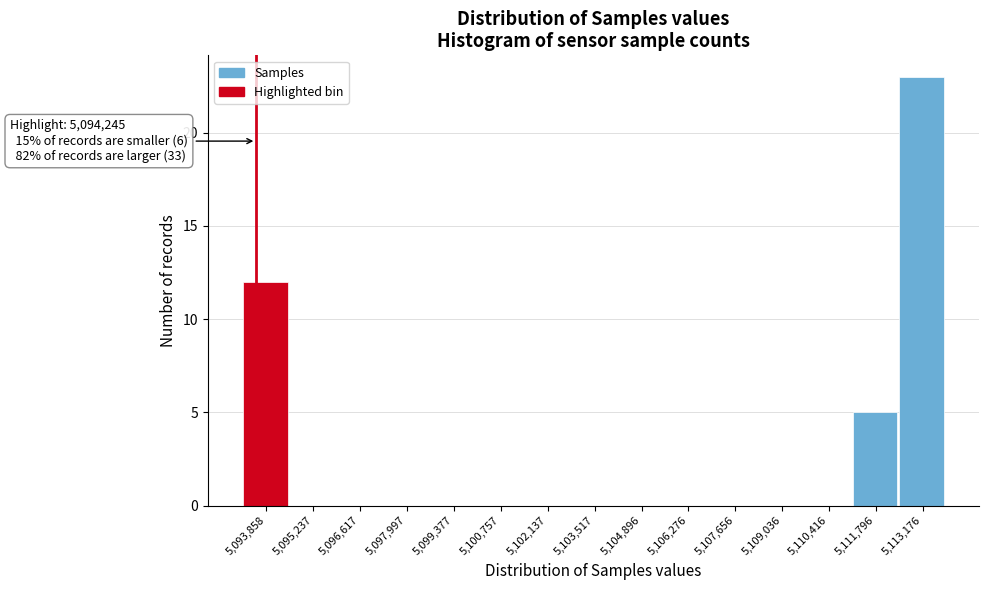

Reading left to right, list all the values displayed in this chart.

5,093,858=12	5,095,237=0	5,096,617=0	5,097,997=0	5,099,377=0	5,100,757=0	5,102,137=0	5,103,517=0	5,104,896=0	5,106,276=0	5,107,656=0	5,109,036=0	5,110,416=0	5,111,796=5	5,113,176=23